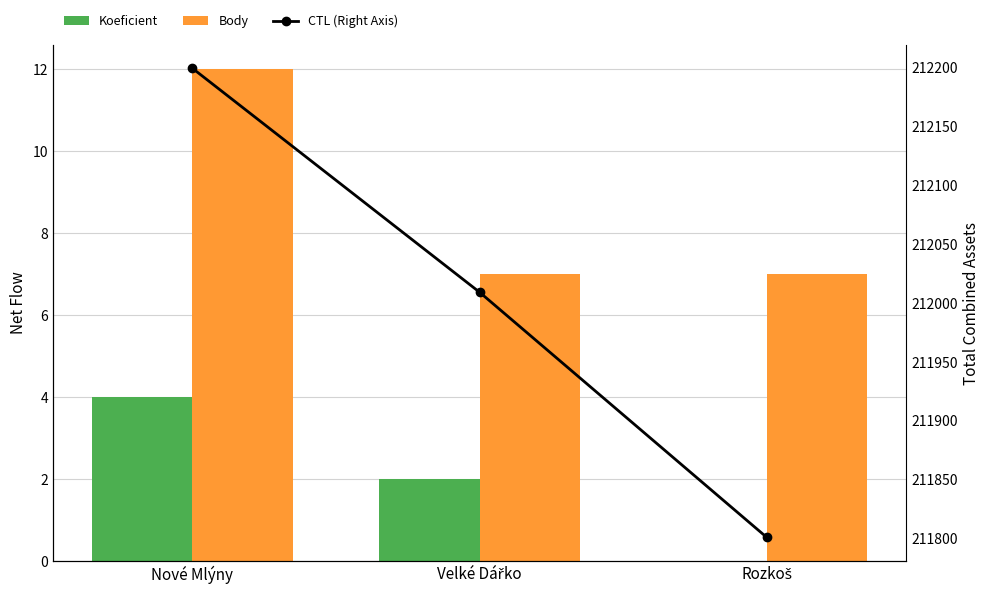

The Koeficient series shows 2 at Velké Dářko. True or false?

True